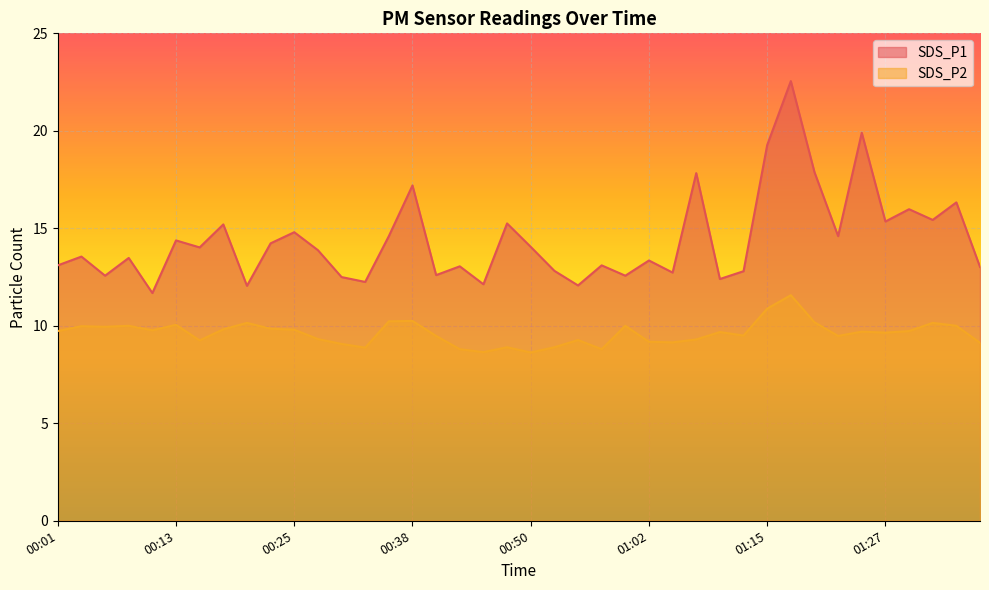

What is the value of the SDS_P1 point at the 35th from the left?

19.9